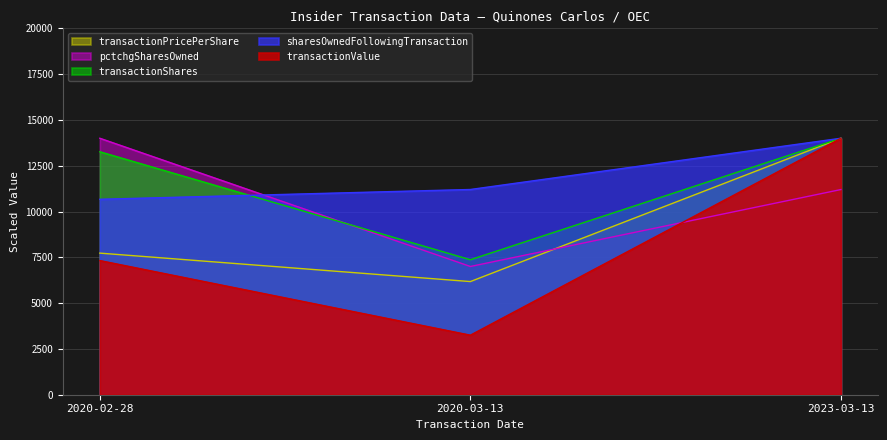

Rank the categories by pctchgSharesOwned value from lowest to highest.

2020-03-13, 2023-03-13, 2020-02-28